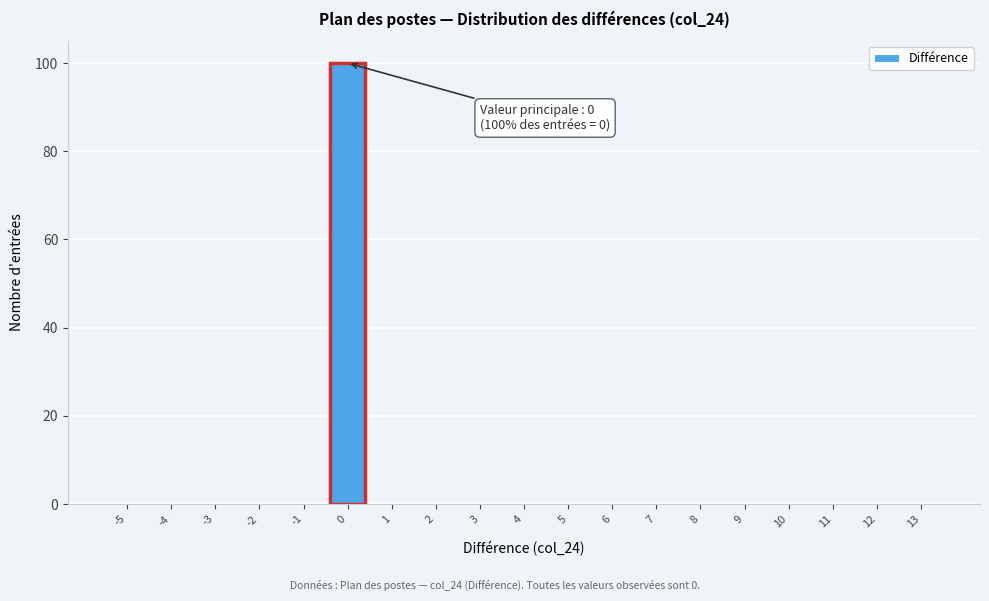

Reading left to right, list all the values displayed in this chart.

-5=0	-4=0	-3=0	-2=0	-1=0	0=100	1=0	2=0	3=0	4=0	5=0	6=0	7=0	8=0	9=0	10=0	11=0	12=0	13=0